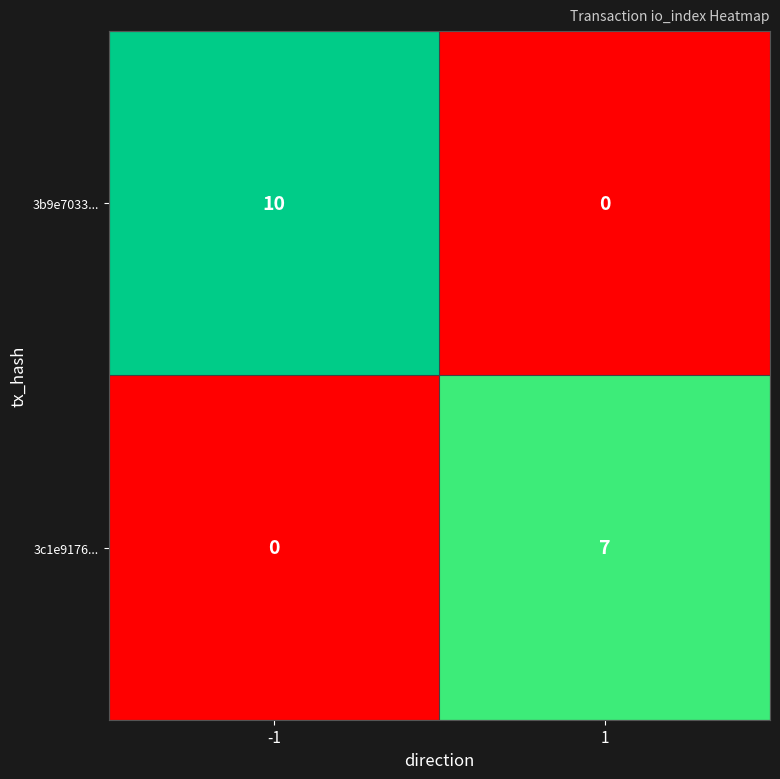

How many positive values does the 3c1e9176... series have?

1